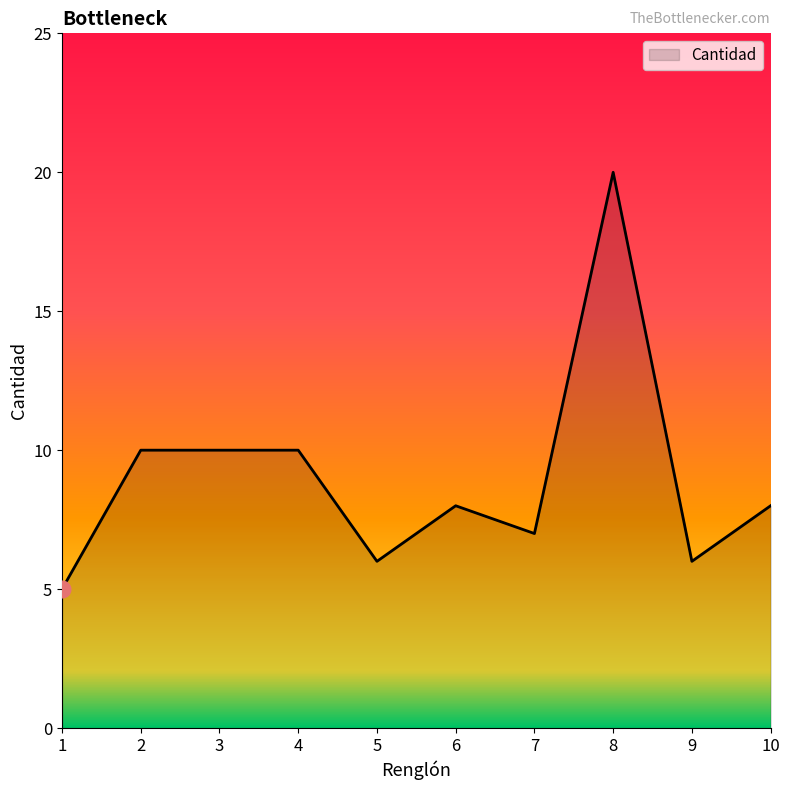

At which category does the chart reach its minimum across all series?

1